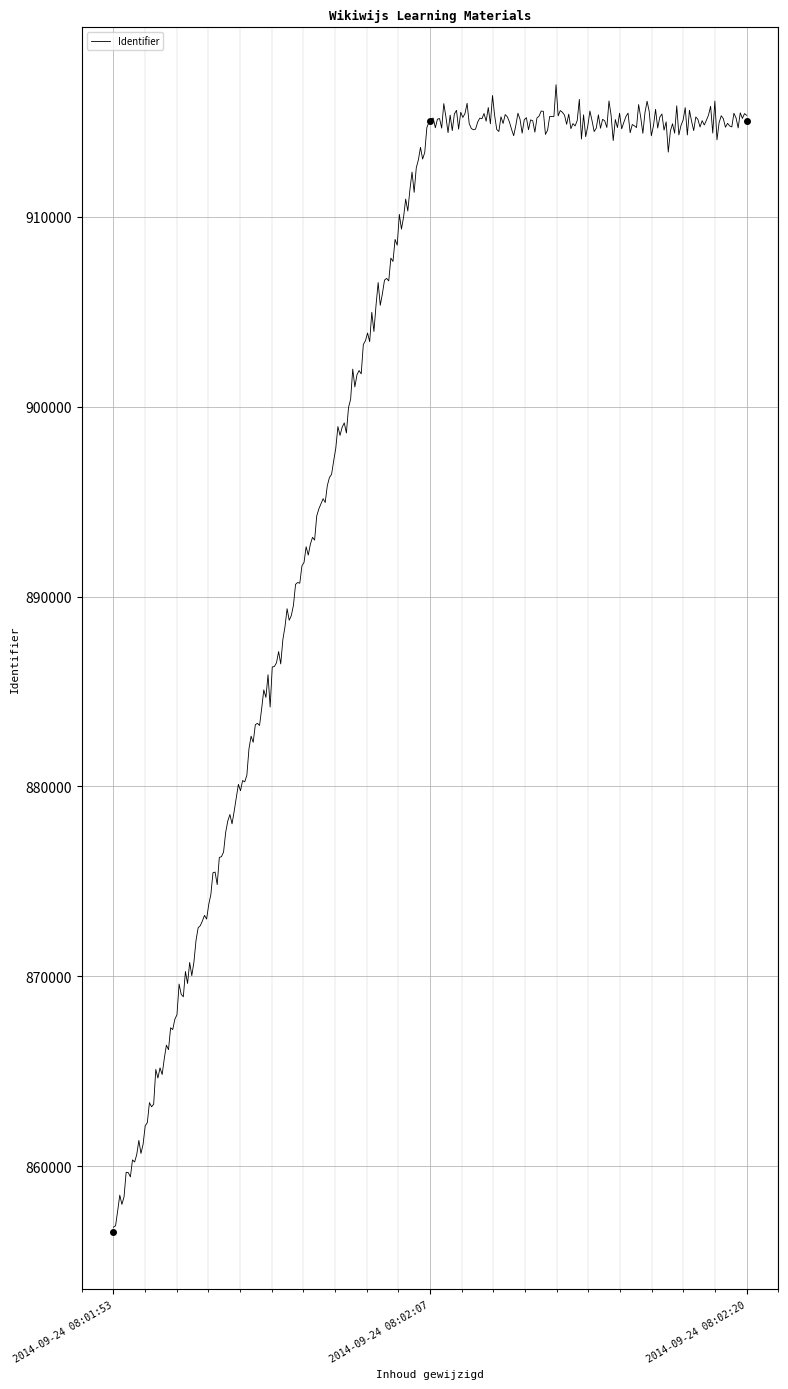

Reading left to right, what are all the values shown in this chart?

856531	915034	915035